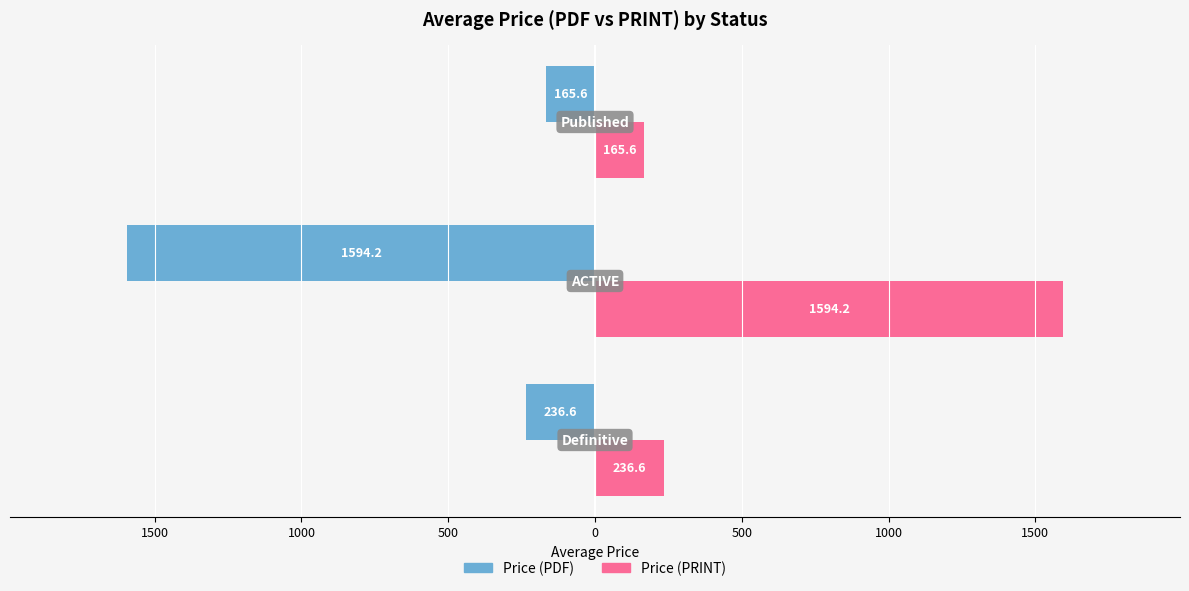

What are all the series names shown in the legend?

Price (PDF), Price (PRINT)